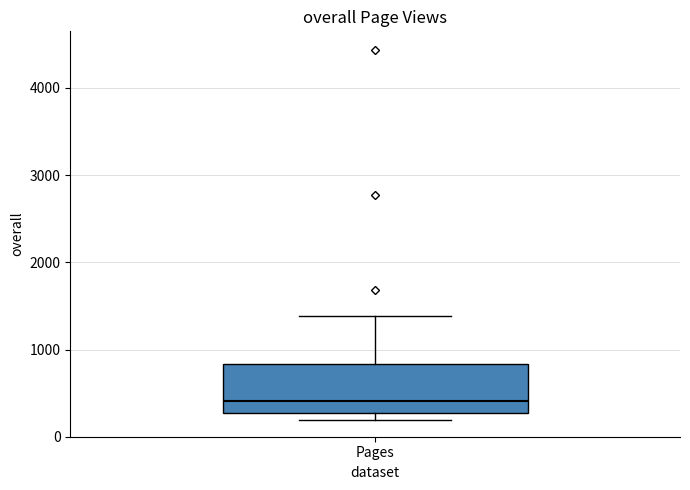

Read this box plot against the y-axis: the position of the median line, the range covered by the box, and the ends of both whiskers. The values are not printed on the chart, so give them approximately, as read against the axis.

median 400, box 300 to 800, whiskers 200 to 1400